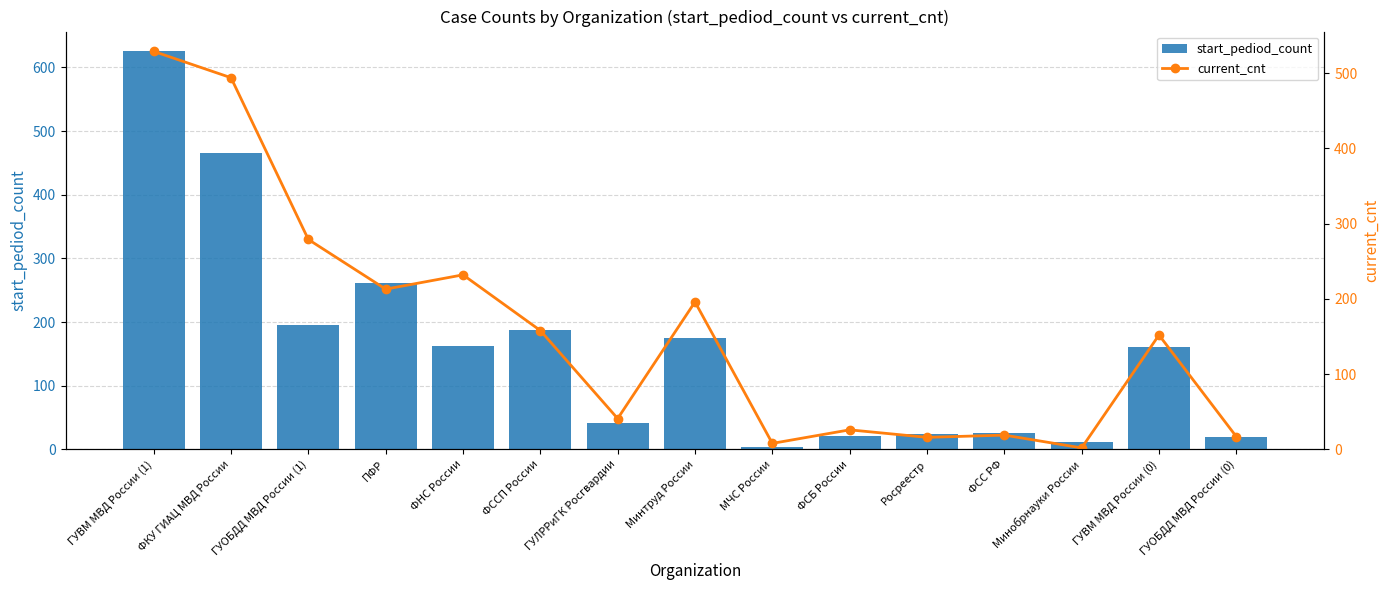

Does the chart contain stacked bars?

No